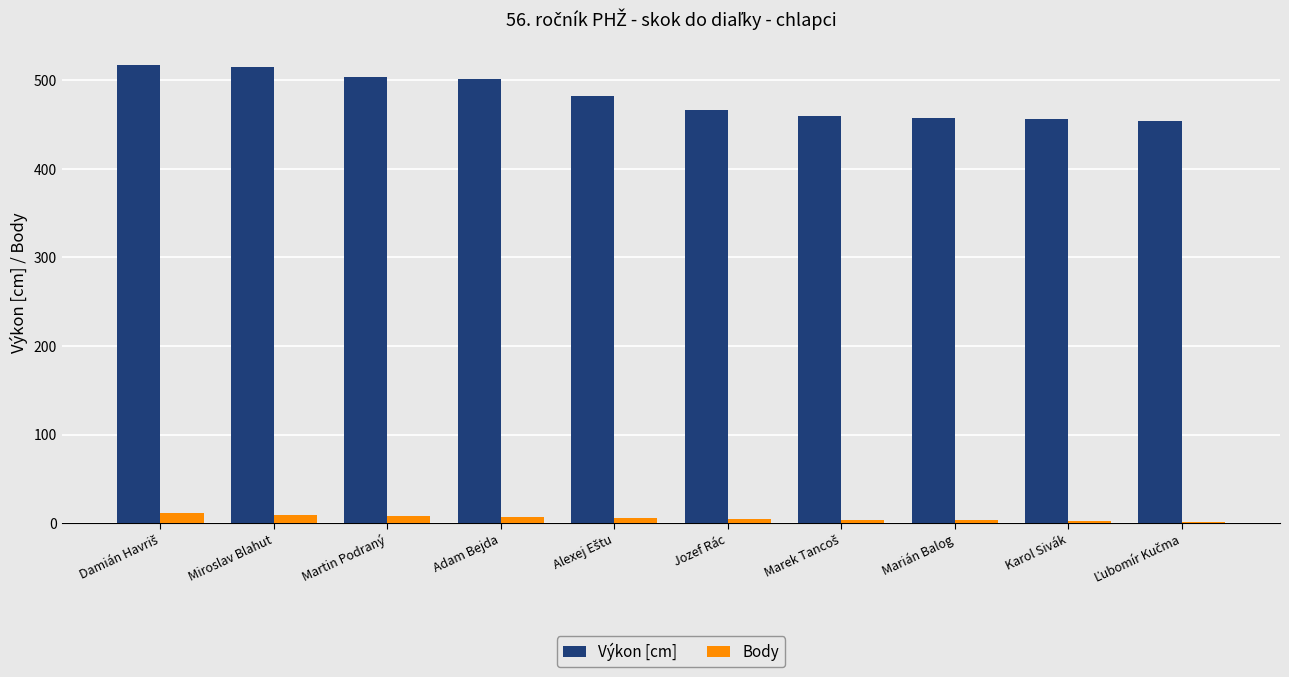

What is the highest value of the Výkon [cm] series?

517